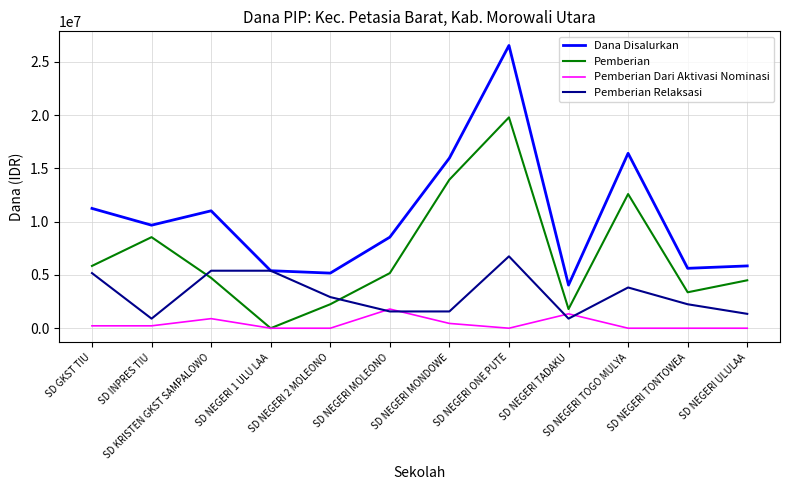

True or false: Pemberian and Dana Disalurkan intersect in this chart.

False